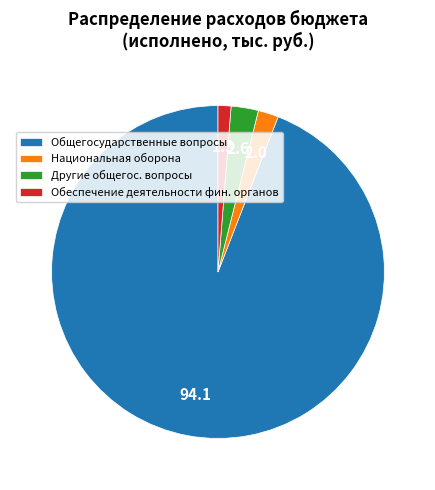

Rank the categories by value from highest to lowest.

Общегосударственные вопросы, Другие общегос. вопросы, Национальная оборона, Обеспечение деятельности фин. органов